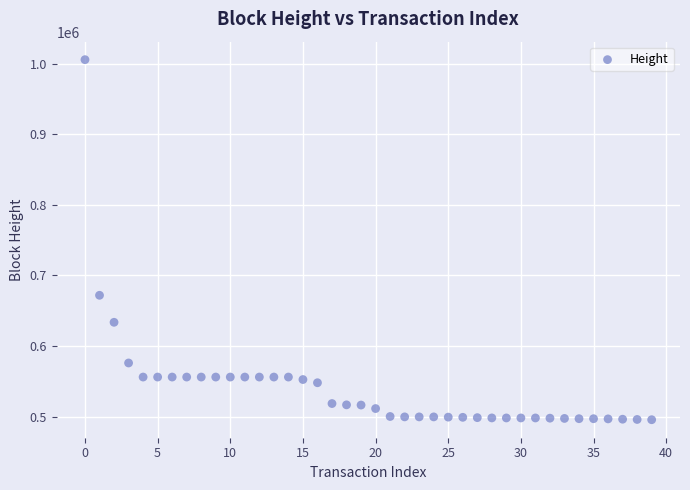

What is the range of Y values (max minus min)?

510000